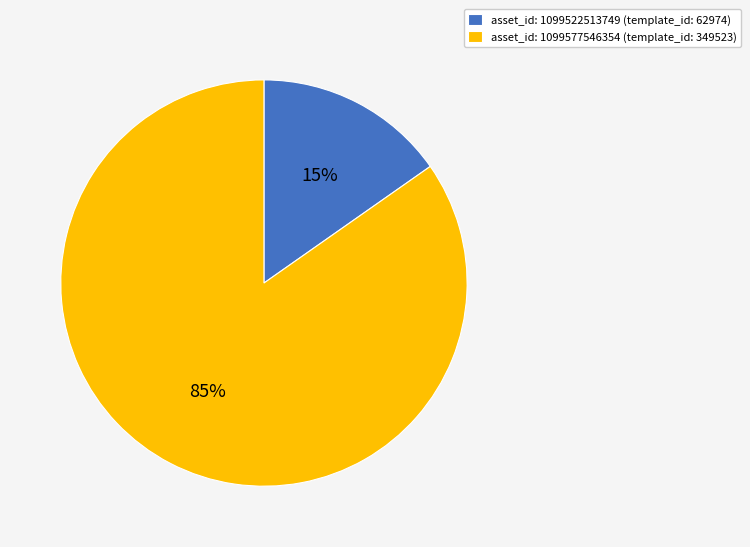

To the nearest percent, what portion does asset_id: 1099522513749 (template_id: 62974) represent?

15%